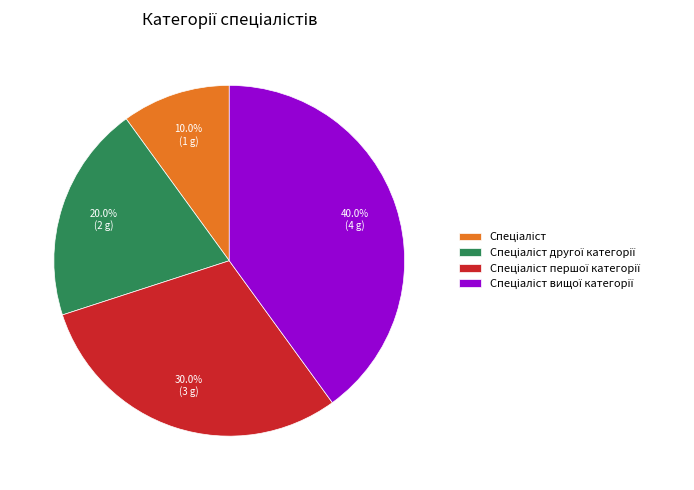

Is there any slice that represents more than half of the pie?

No